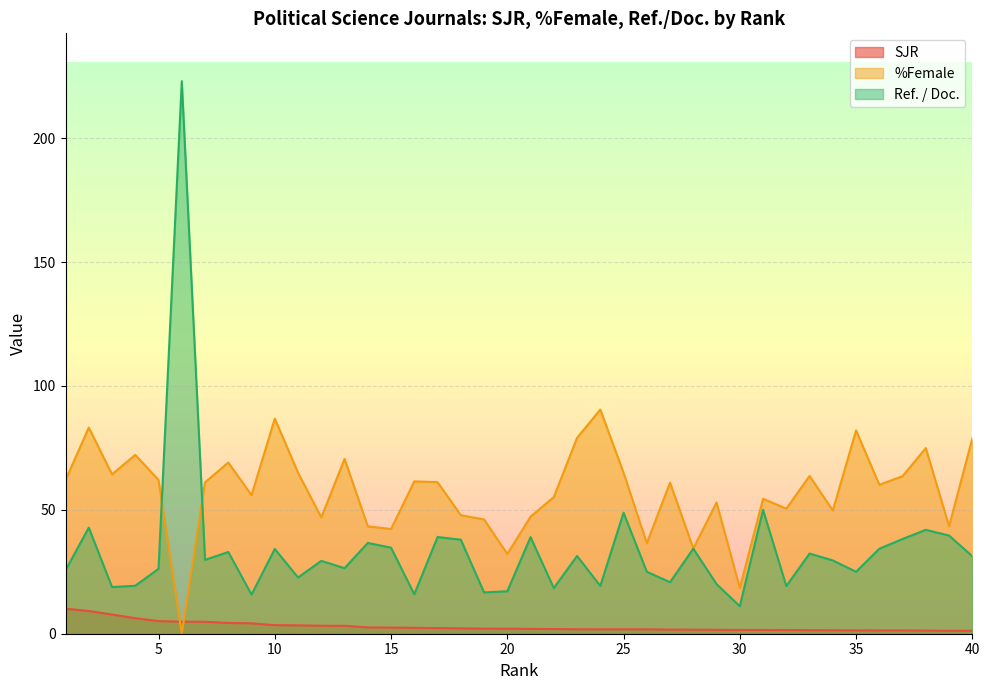

What is the value of the %Female point at the 39th from the left?

43.4